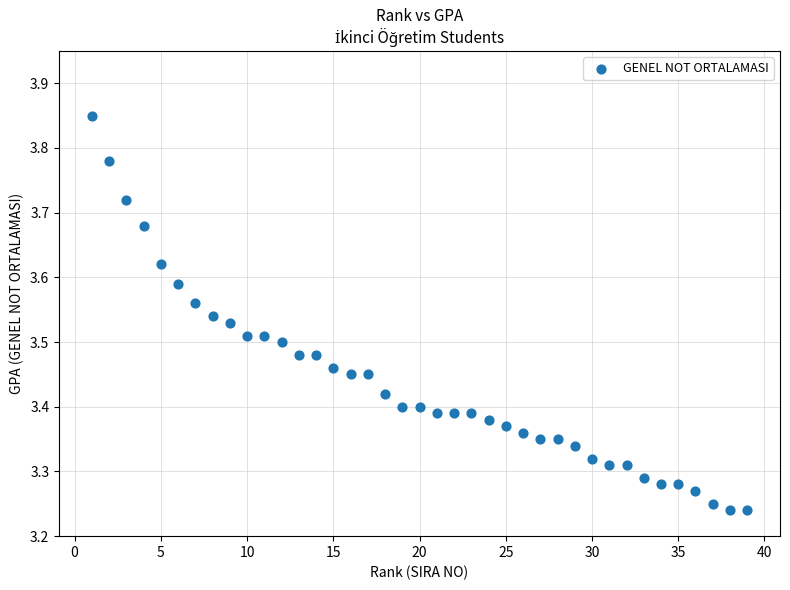

What is the range of Y values (max minus min)?

0.6